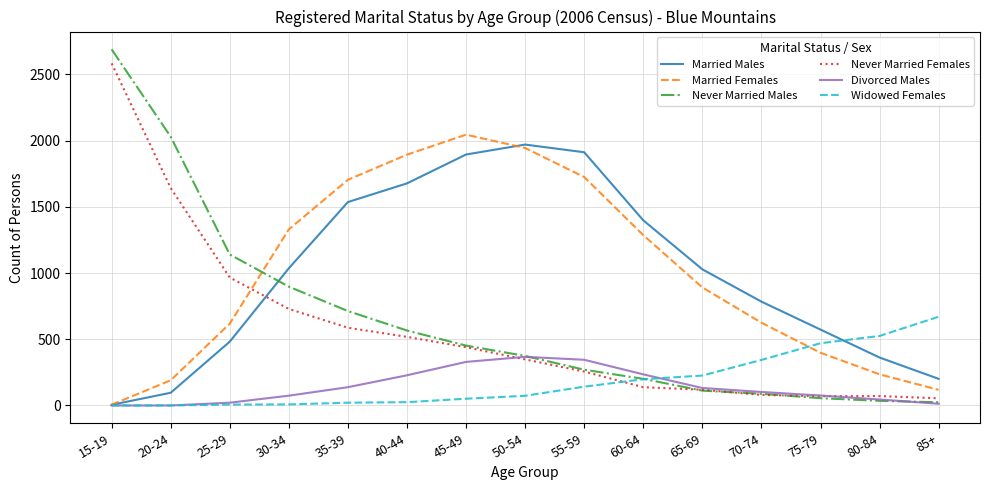

What position from the left is 35-39?

5